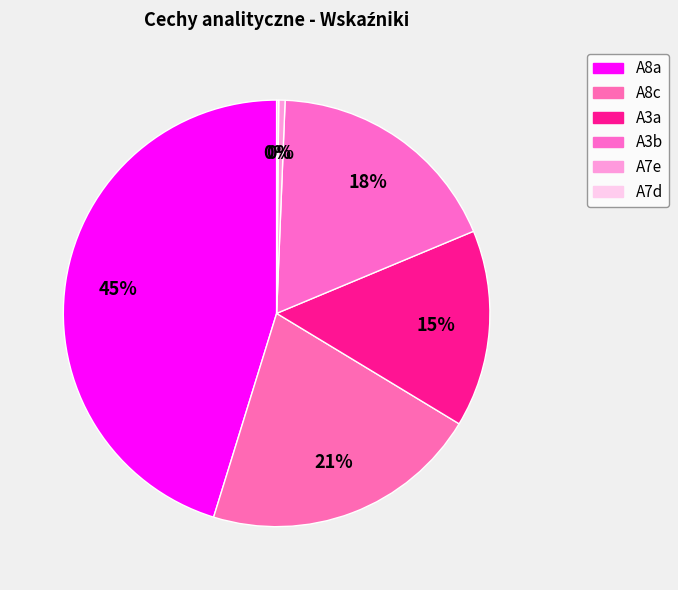

Rank the categories by value from lowest to highest.

A7d, A7e, A3a, A3b, A8c, A8a